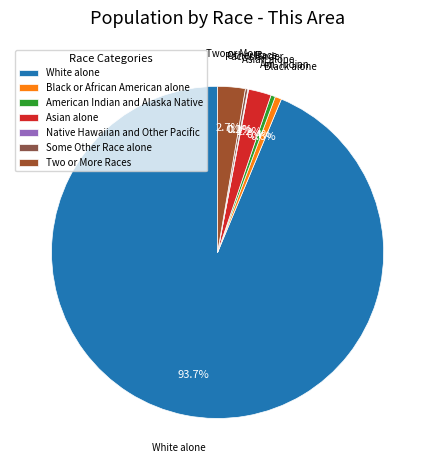

To the nearest percent, what portion does Black or African American alone represent?

1%